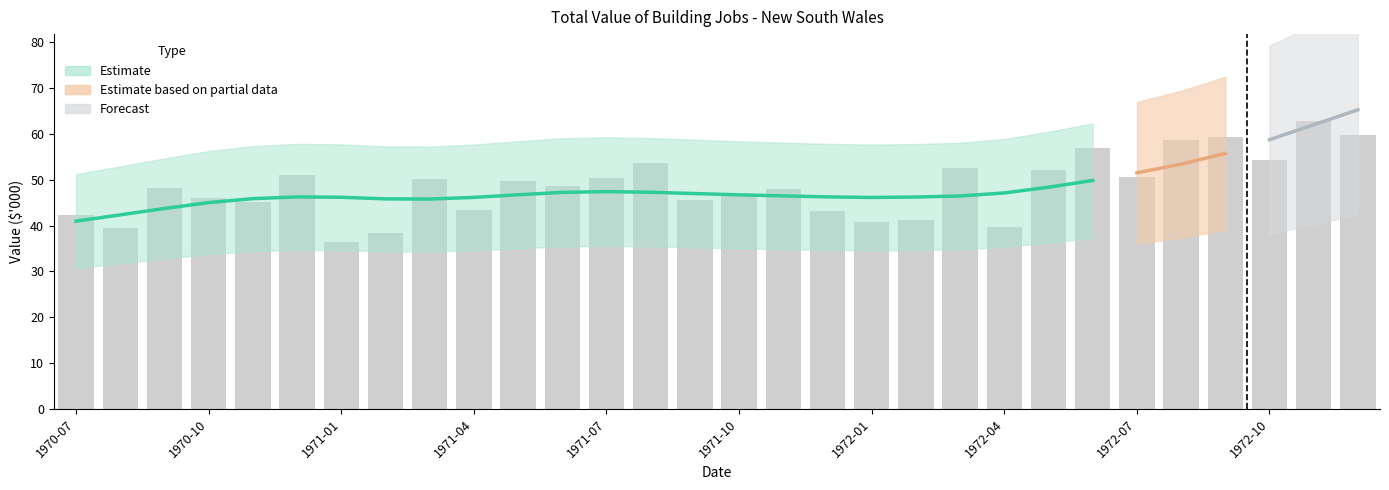

What is the greatest value displayed?

62.9